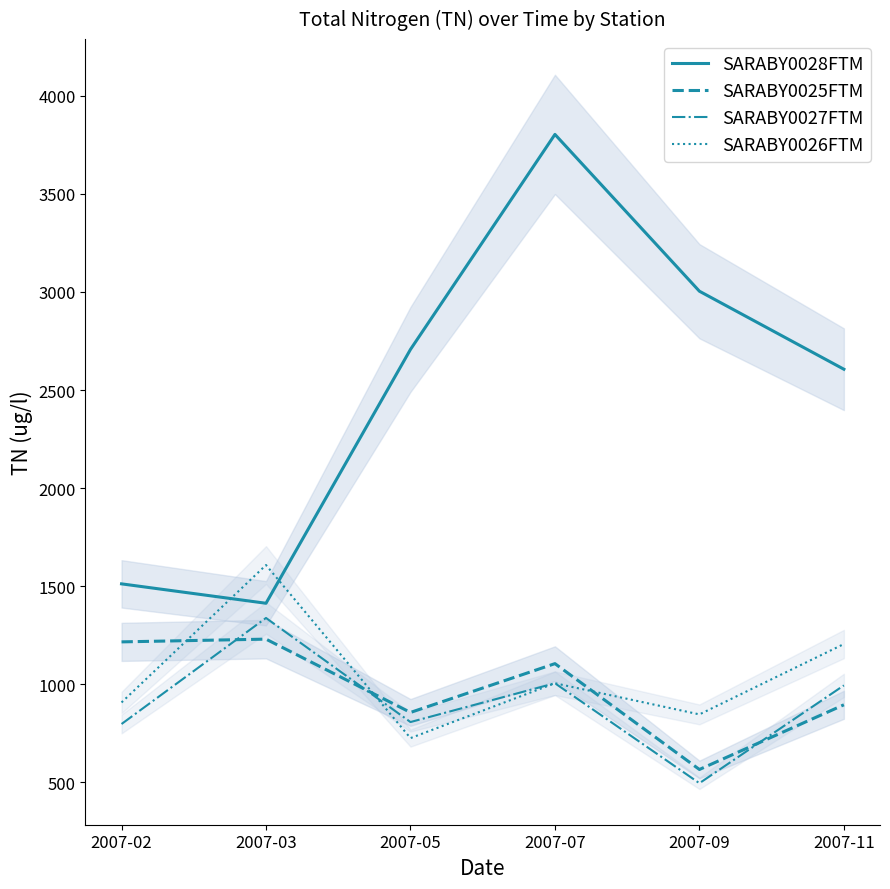

In SARABY0028FTM, how many points are higher than both neighbors (excluding endpoints)?

1